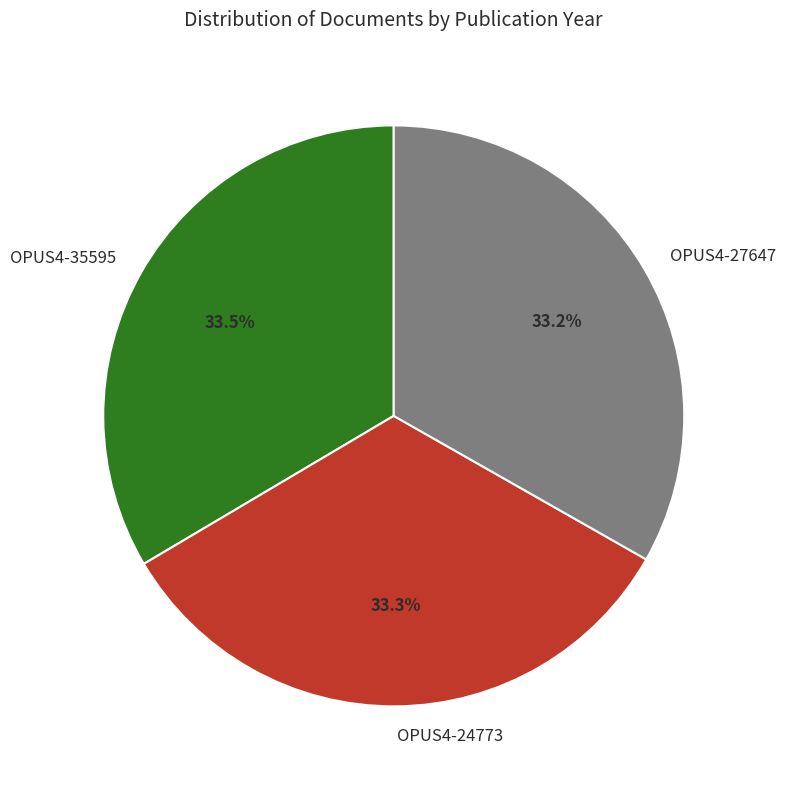

To the nearest percent, what portion does OPUS4-24773 represent?

33%